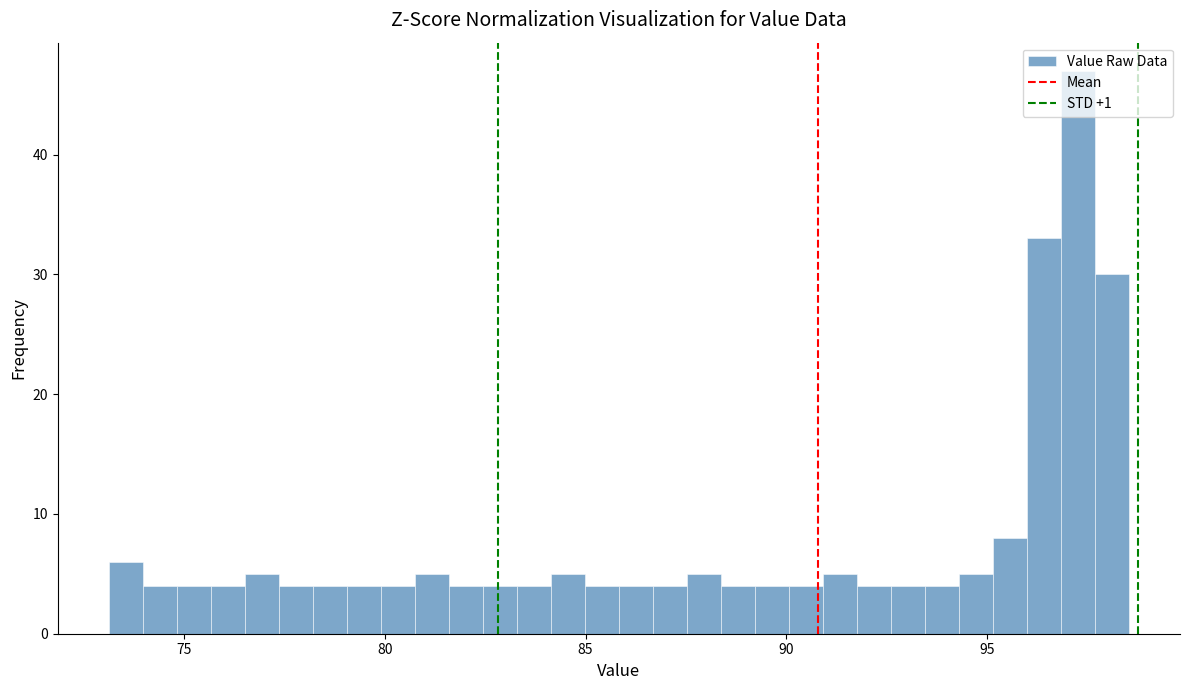

Around what value on the x-axis is the tallest bar? Give the approximate position of its centre, as read against the axis.

97.5